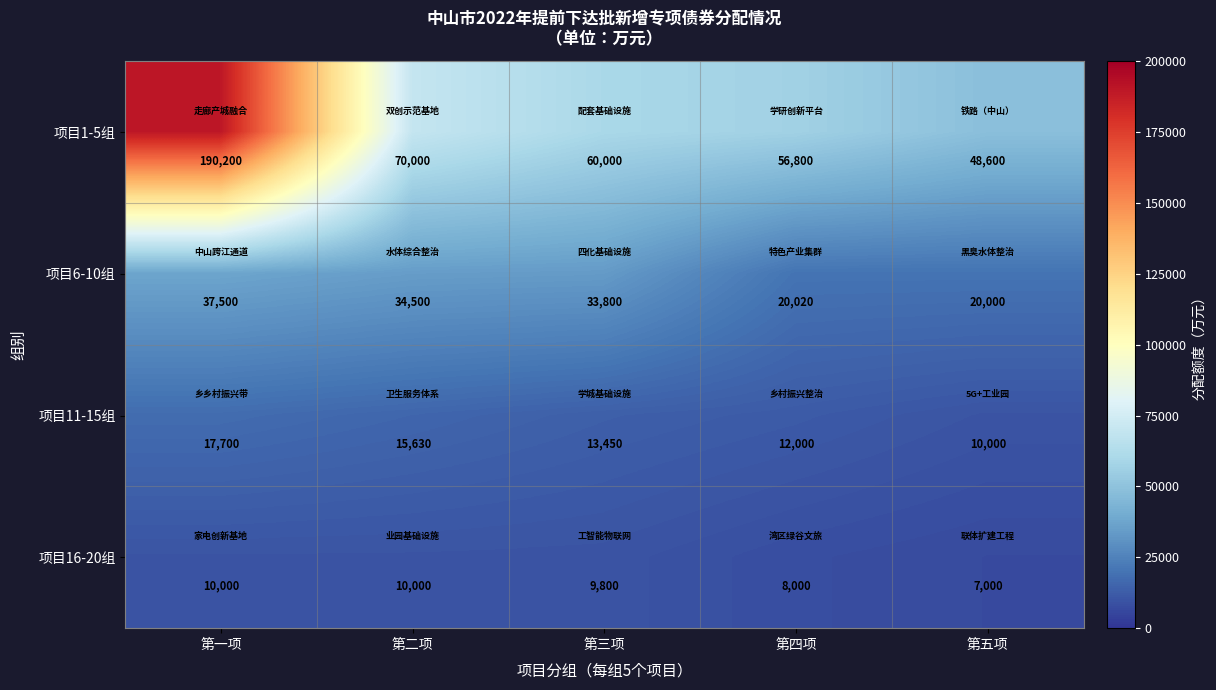

What is the difference between the maximum and minimum values in the 项目6-10组 series?

17500